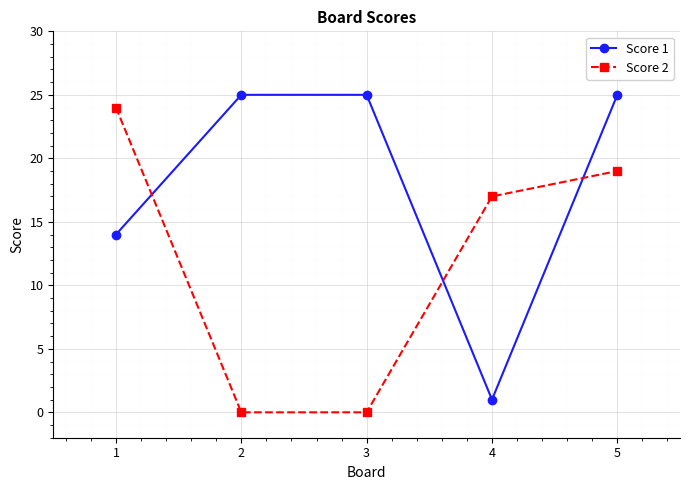

True or false: Score 2 has more than 0 interior local peaks.

False